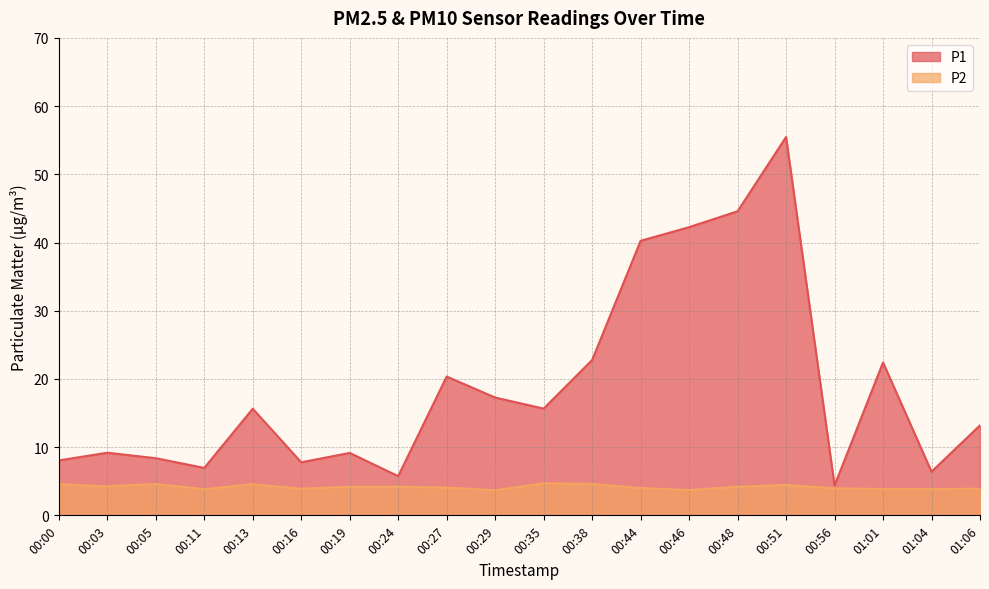

At how many categories does at least one series exceed 14?

10